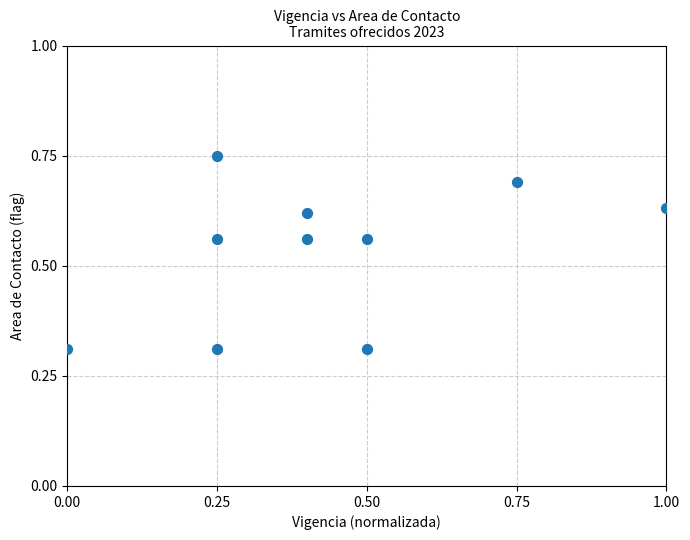

What is the range of Y values (max minus min)?

0.4